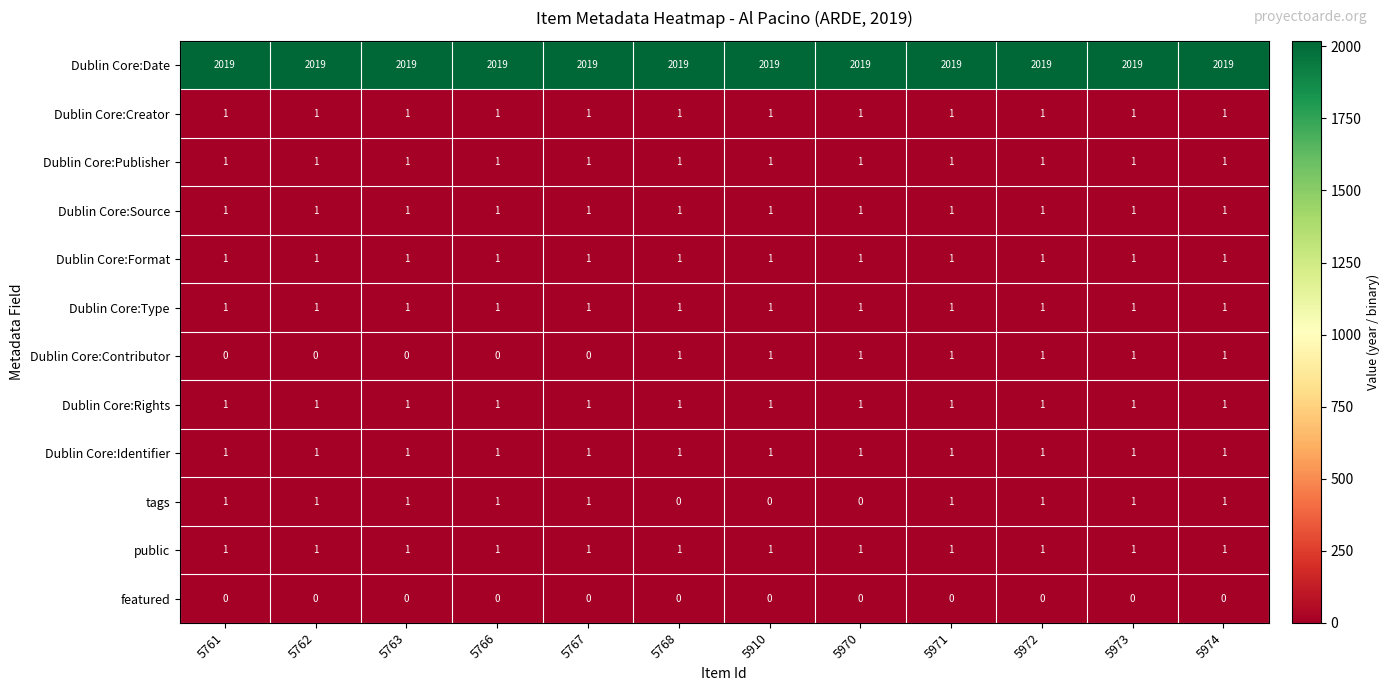

What is the greatest value displayed?

2019